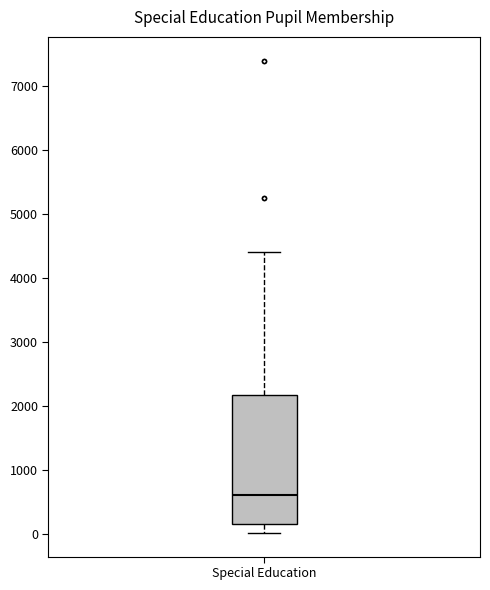

Transcribe this box plot: give where the median line is, the range the box spans, and where the two whiskers end, as read against the y-axis. The values are not printed on the chart, so give them approximately, as read against the axis.

median 600, box 200 to 2200, whiskers 0 to 4400